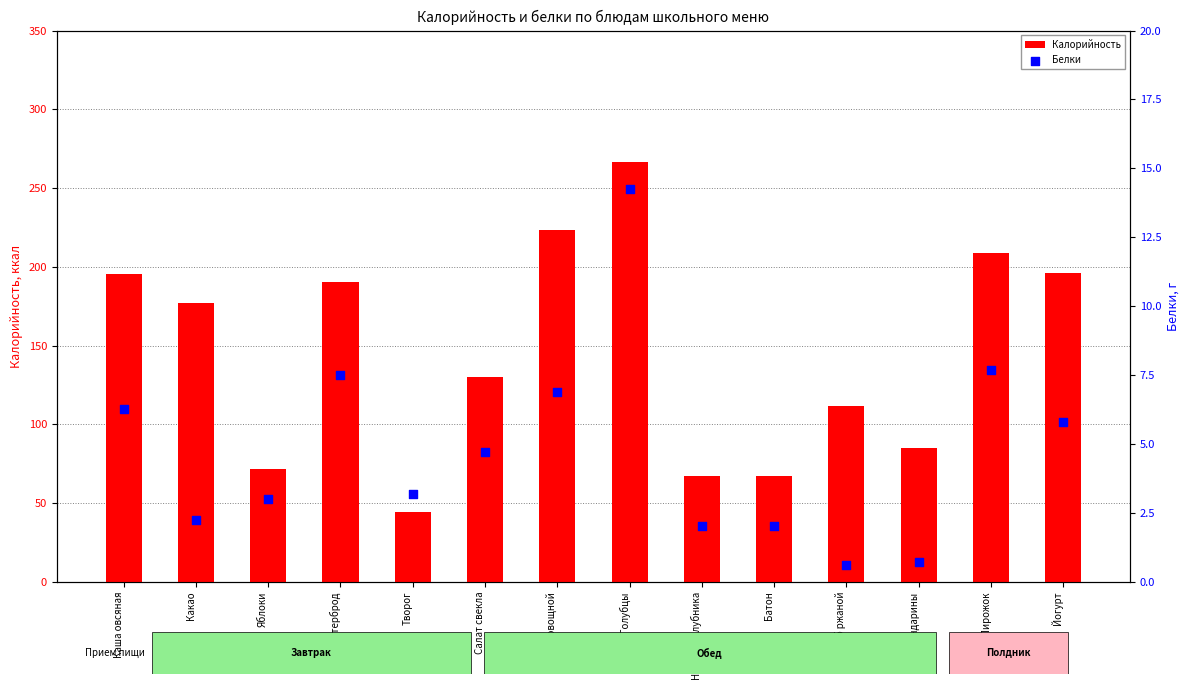

Which series has the largest Y range (max minus min)?

Калорийность